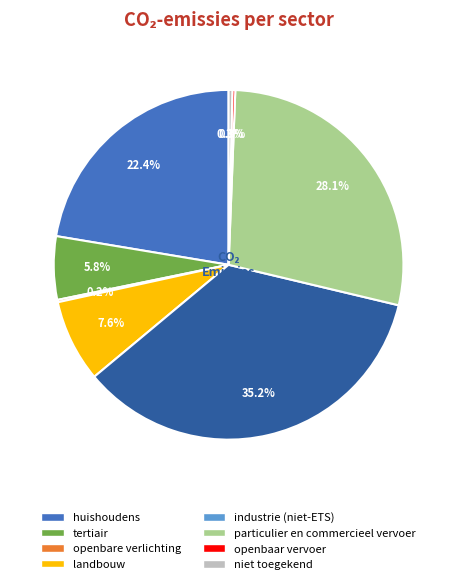

The particulier en commercieel vervoer slice represents 16% of the pie. True or false?

False